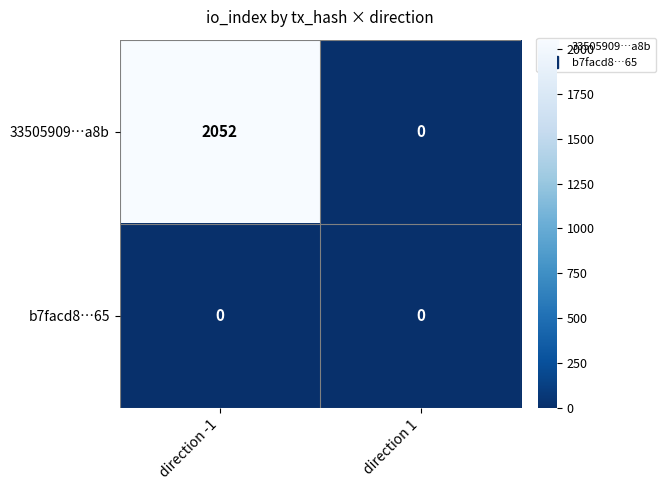

What is the greatest value displayed?

2052